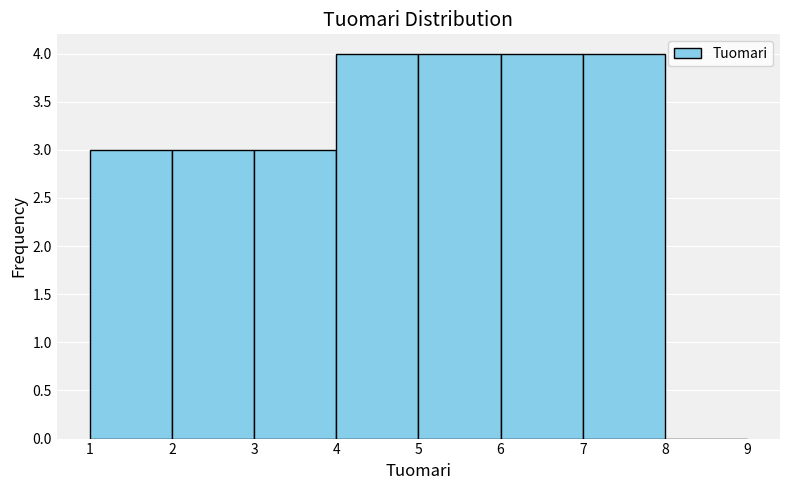

What is the height of the bar covering 3 to 4 on the x-axis? The values are not printed on the chart, so give them approximately, as read against the axis.

3